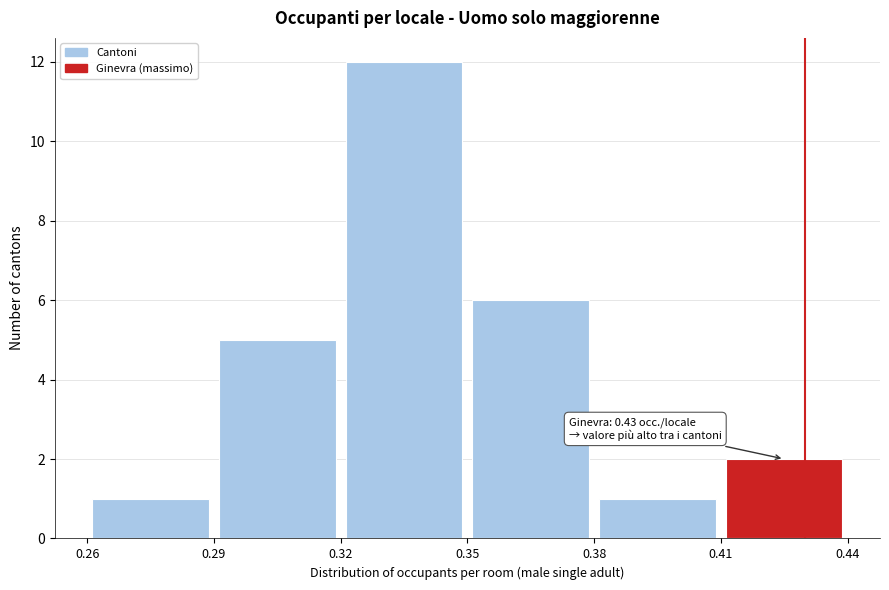

Over which range of the x-axis is the bar tallest?

0.32 to 0.35